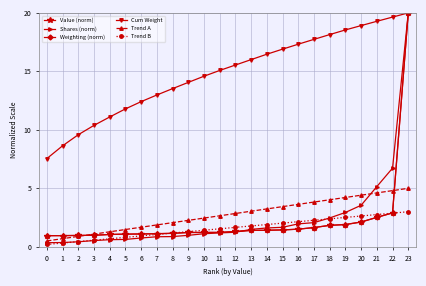

At which category does the chart reach its peak across all series?

23